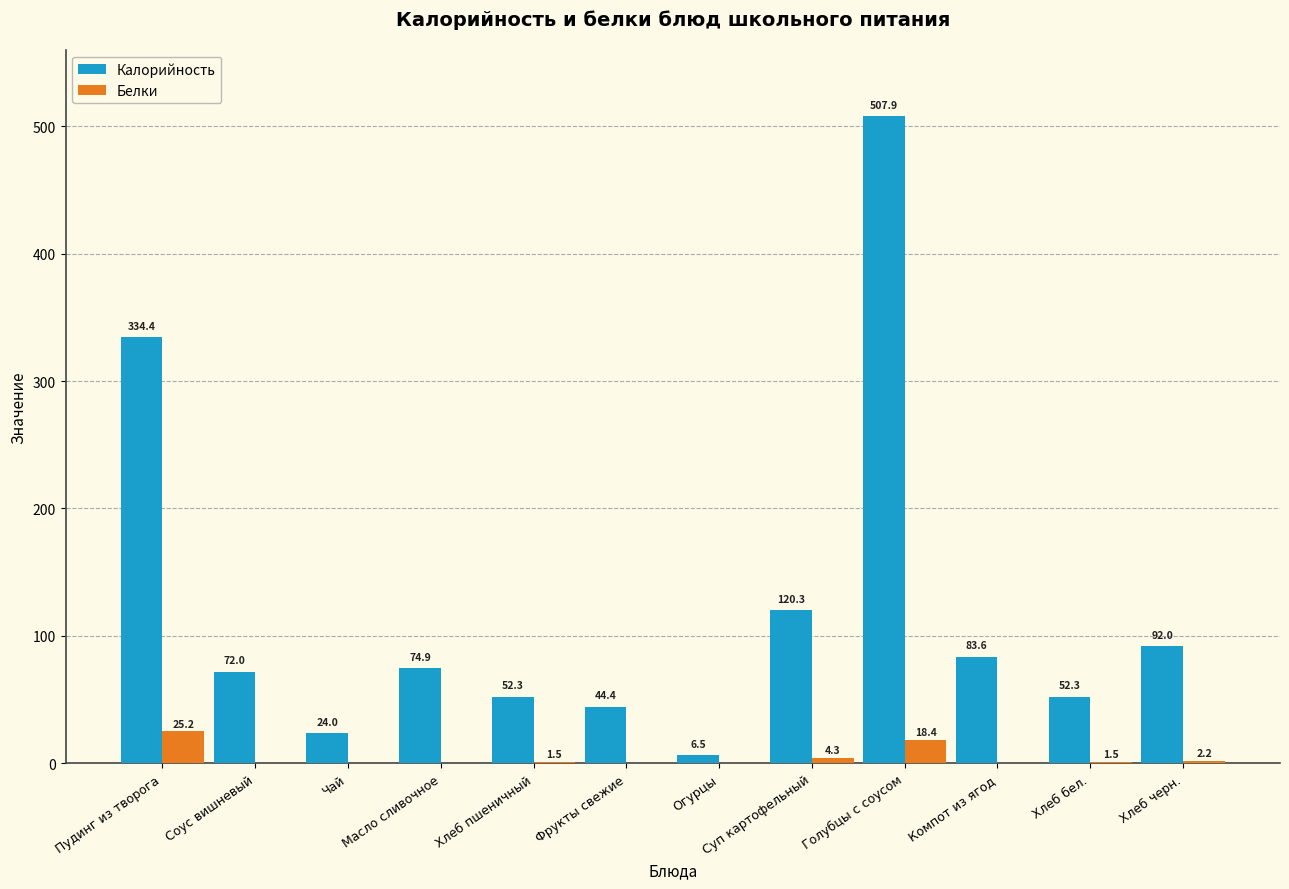

What is the greatest value displayed?

507.9